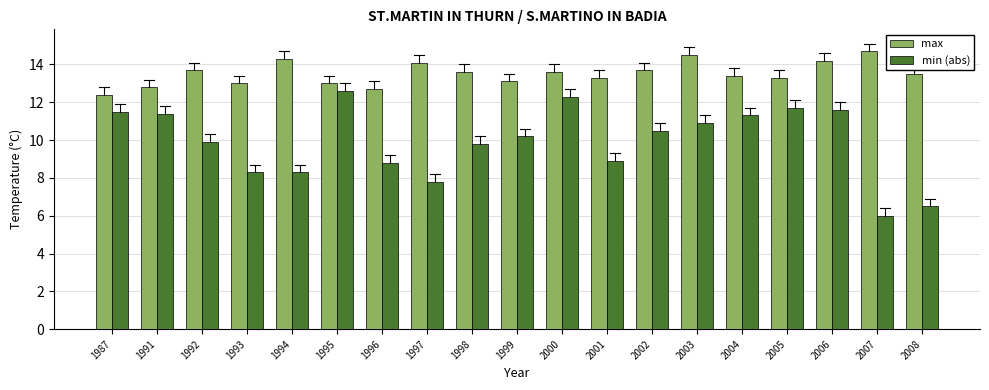

What is the average value of the min (abs) series?

9.9